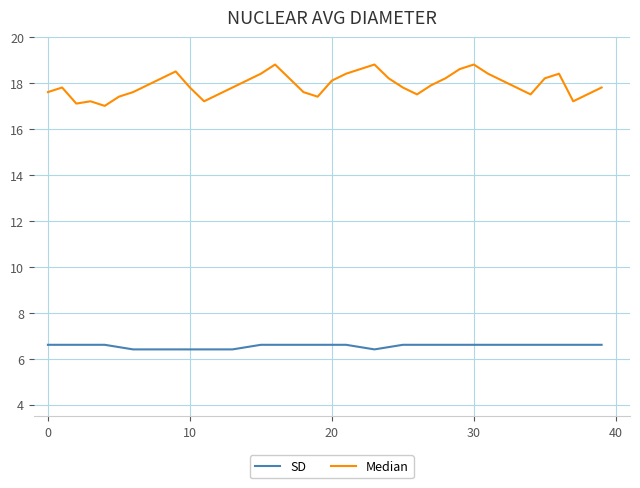

What is the average value of the SD series?

6.5